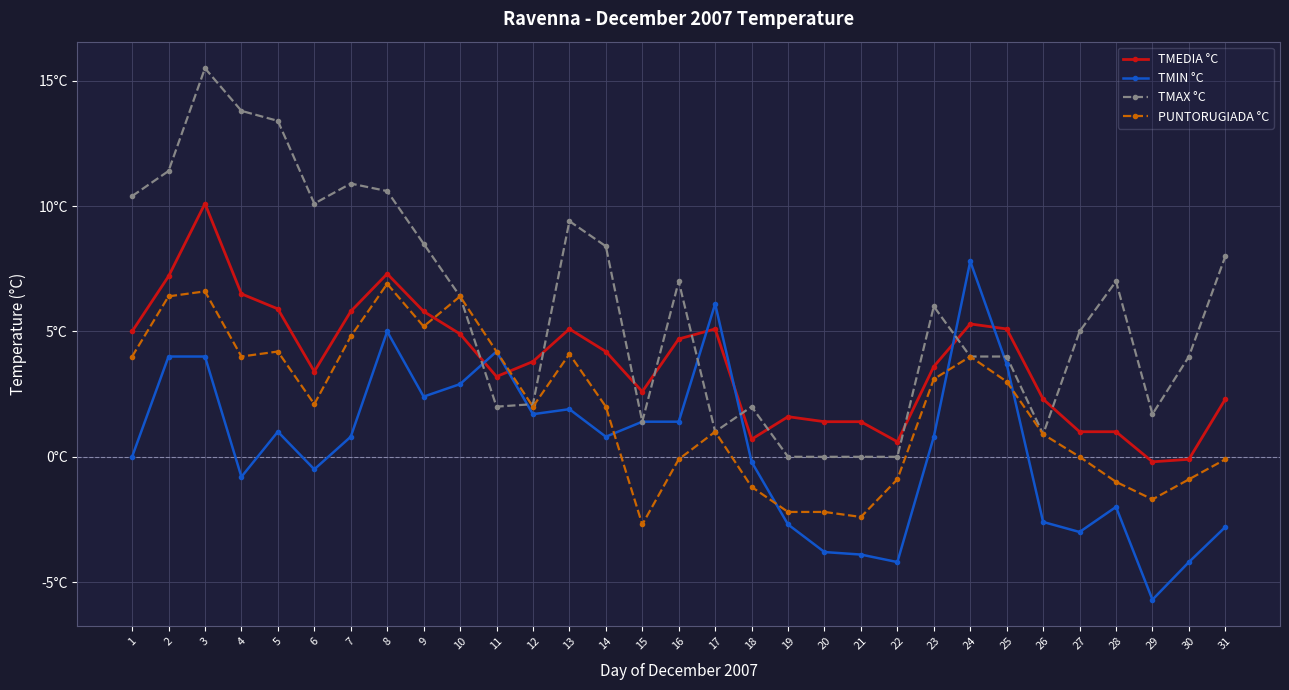

Reading left to right, extract all data points from this chart.

TMEDIA °C: 5.0	7.2	10.1	6.5	5.9	3.4	5.8	7.3	5.8	4.9	3.2	3.8	5.1	4.2	2.6	4.7	5.1	0.7	1.6	1.4	1.4	0.6	3.6	5.3	5.1	2.3	1.0	1.0	-0.2	-0.1	2.3
TMIN °C: 0.0	4.0	4.0	-0.8	1.0	-0.5	0.8	5.0	2.4	2.9	4.2	1.7	1.9	0.8	1.4	1.4	6.1	-0.2	-2.7	-3.8	-3.9	-4.2	0.8	7.8	3.7	-2.6	-3.0	-2.0	-5.7	-4.2	-2.8
TMAX °C: 10.4	11.4	15.5	13.8	13.4	10.1	10.9	10.6	8.5	6.4	2.0	2.1	9.4	8.4	1.4	7.0	1.0	2.0	0.0	0.0	0.0	0.0	6.0	4.0	4.0	0.9	5.0	7.0	1.7	4.0	8.0
PUNTORUGIADA °C: 4.0	6.4	6.6	4.0	4.2	2.1	4.8	6.9	5.2	6.4	4.2	2.0	4.1	2.0	-2.7	-0.1	1.0	-1.2	-2.2	-2.2	-2.4	-0.9	3.1	4.0	3.0	0.9	0.0	-1.0	-1.7	-0.9	-0.1